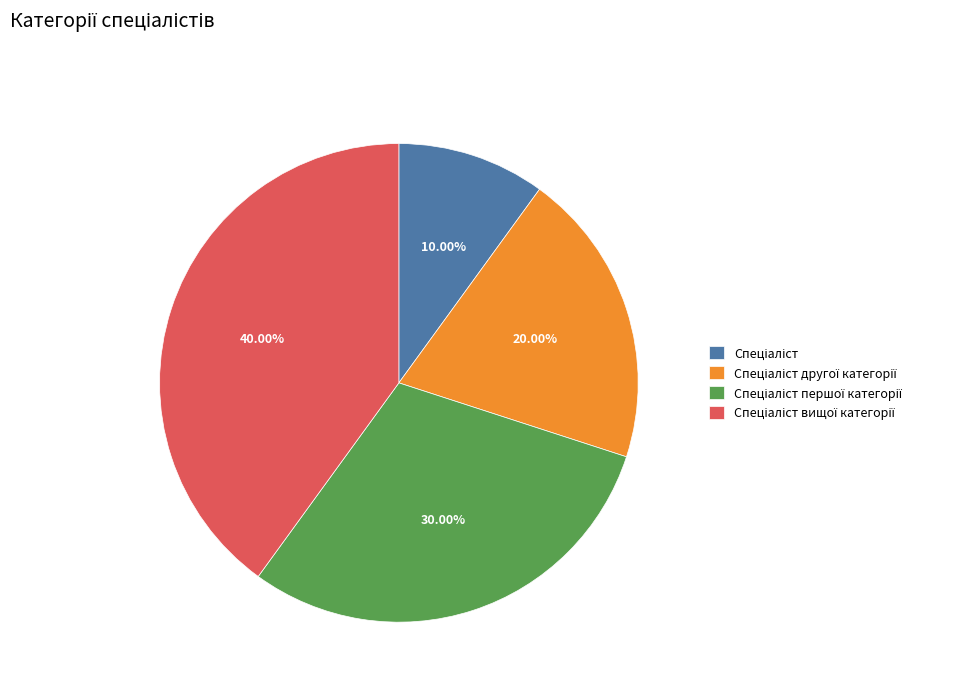

Is there a majority slice in this chart?

No